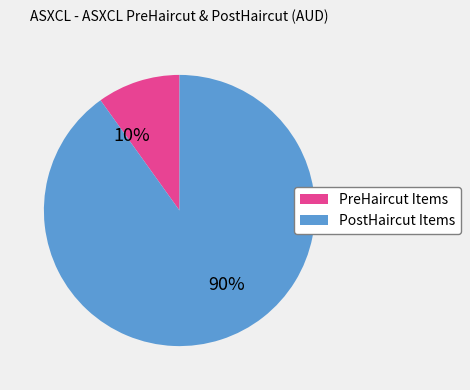

Between PostHaircut Items and PreHaircut Items, which is larger?

PostHaircut Items